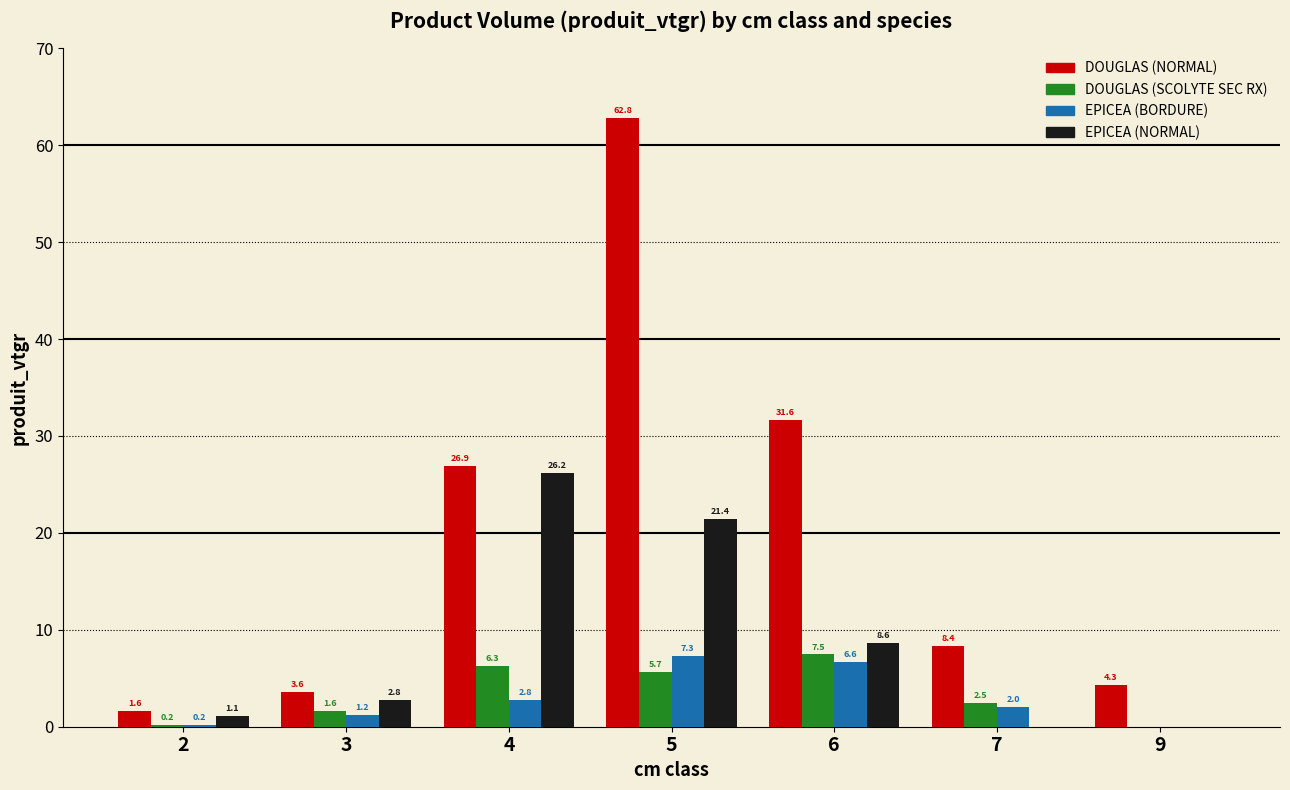

At which category is the sum across all series the highest?

5